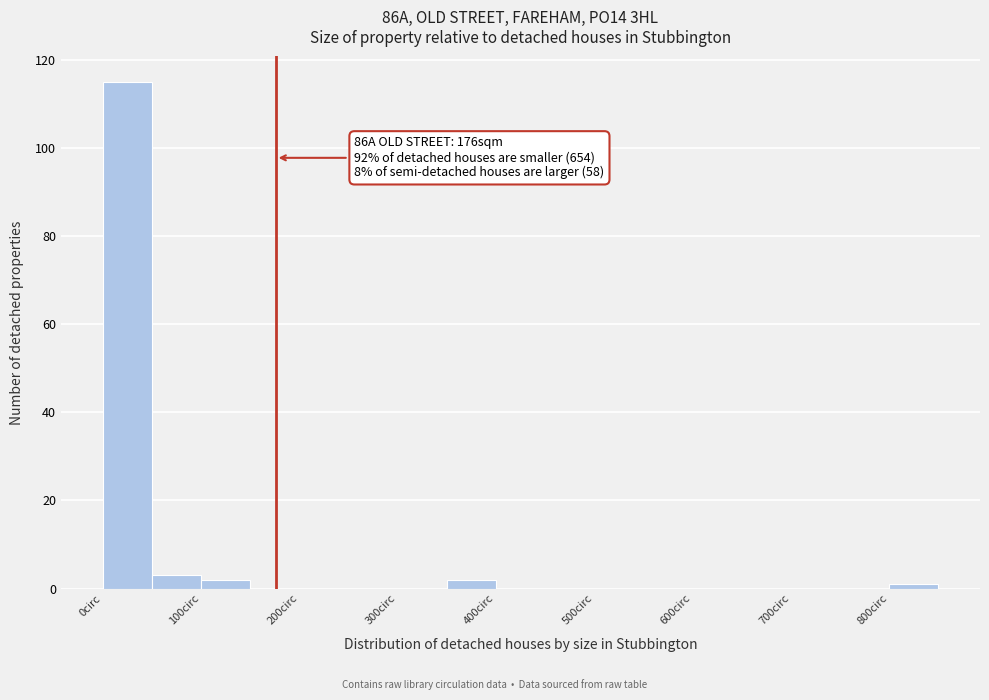

Which range on the x-axis has the tallest bar?

0 to 50